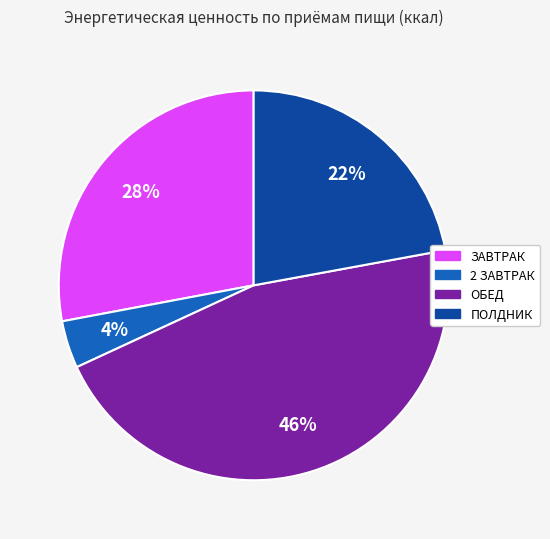

Is the sum of ПОЛДНИК and 2 ЗАВТРАК greater than half?

No